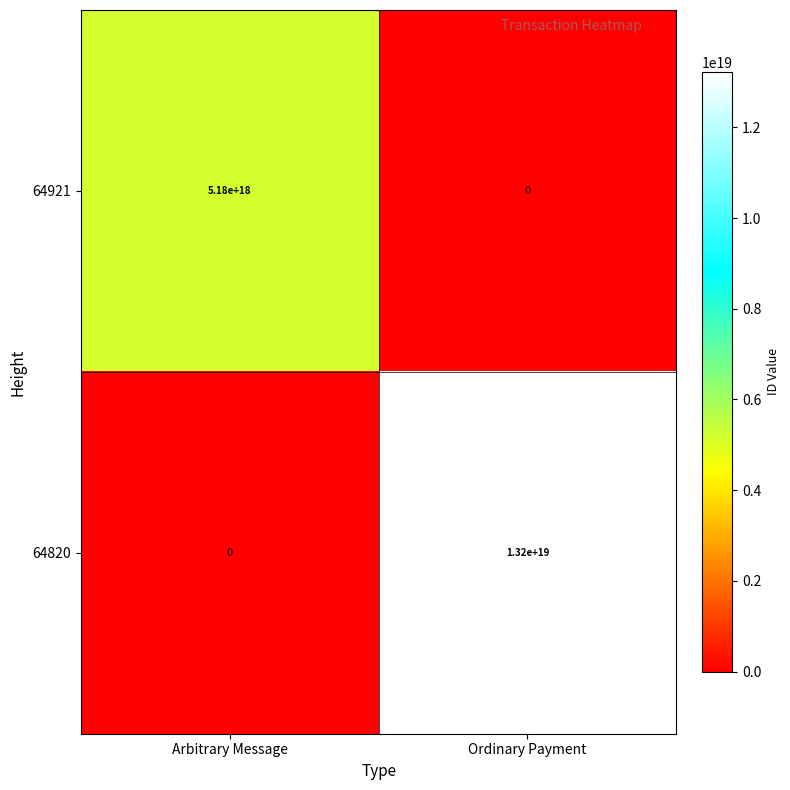

At which category does the chart reach its peak across all series?

Ordinary Payment